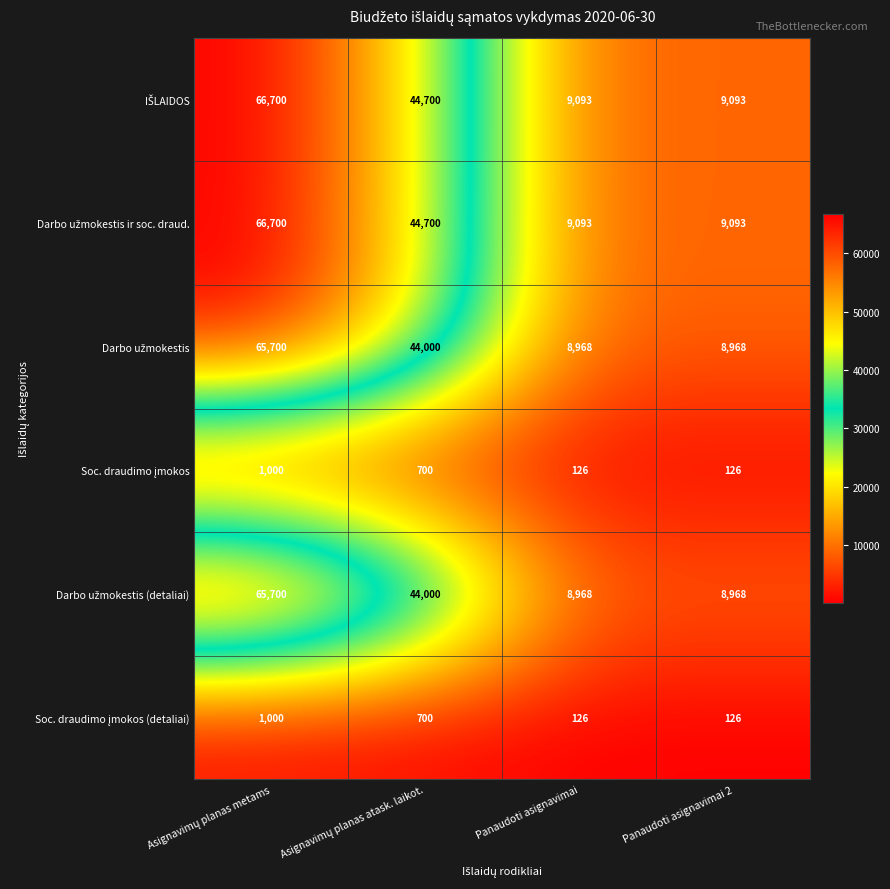

What is the difference between the highest and lowest values at Panaudoti asignavimai 2?

8967